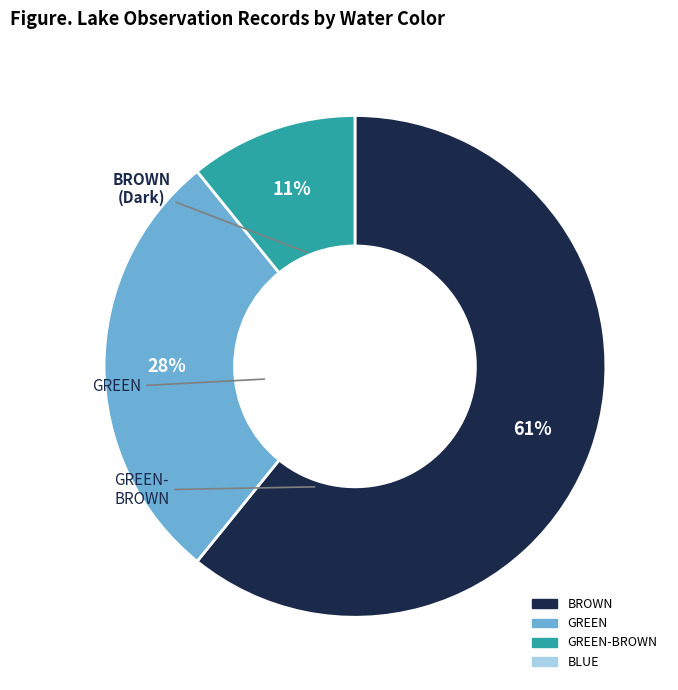

Is there a majority slice in this chart?

Yes